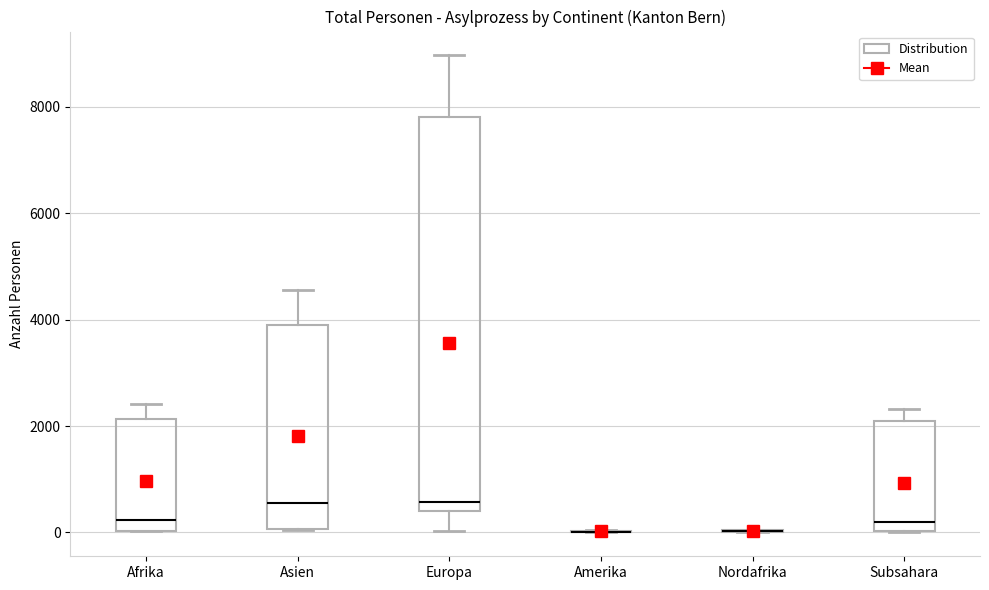

Where does the median line of the box for Asien sit on the y-axis? The values are not printed on the chart, so give them approximately, as read against the axis.

600